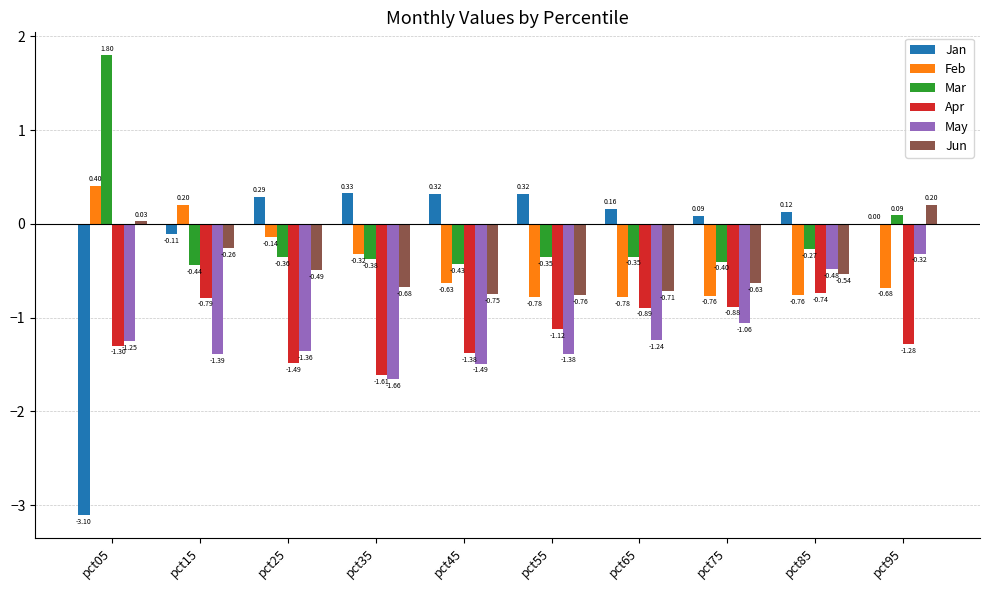

Does the chart contain stacked bars?

No